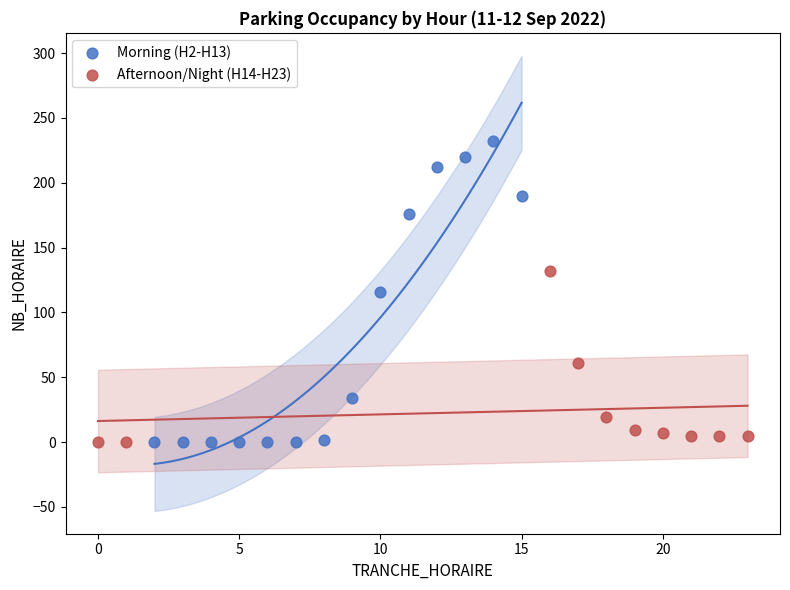

Which series contains the highest Y value?

Morning (H2-H13)